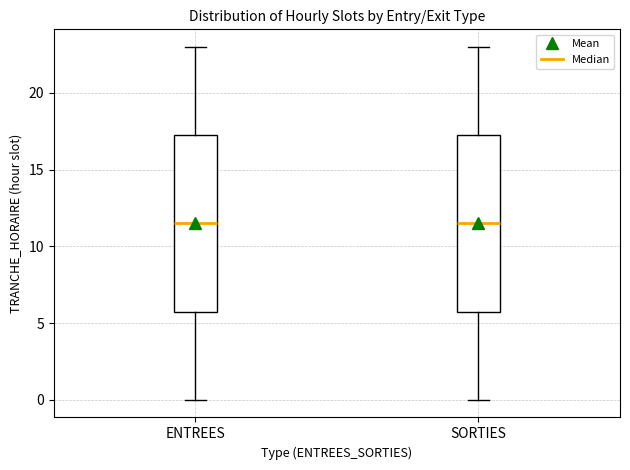

Where does the upper whisker of the box for SORTIES end on the y-axis? The values are not printed on the chart, so give them approximately, as read against the axis.

23.0